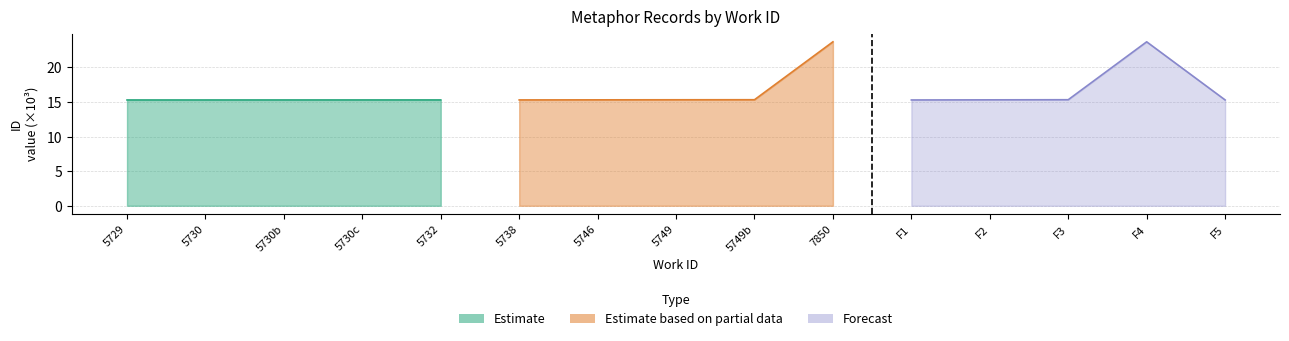

What is the maximum value shown in the chart?

23.7